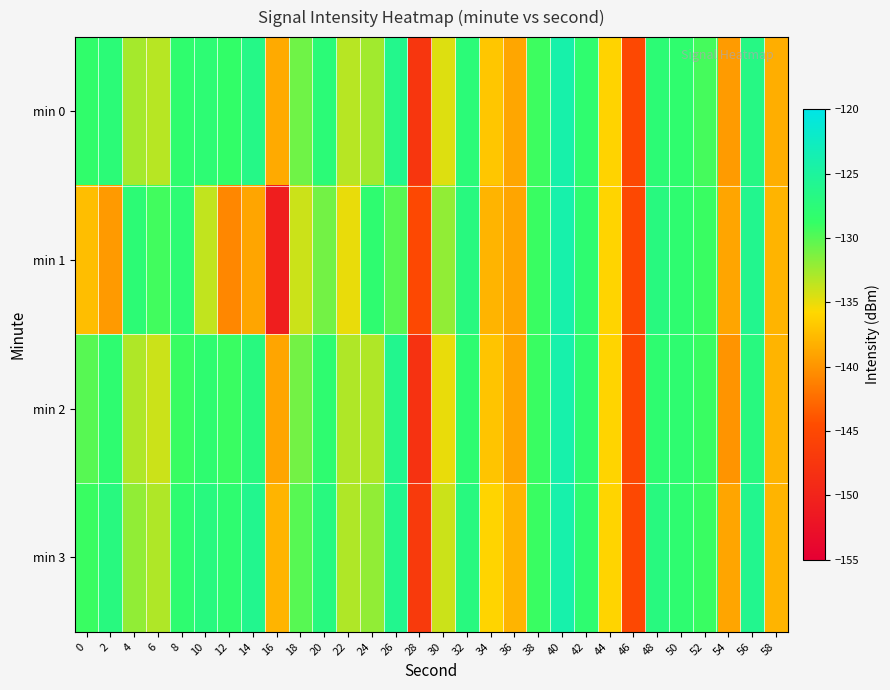

At which category does the chart reach its peak across all series?

40